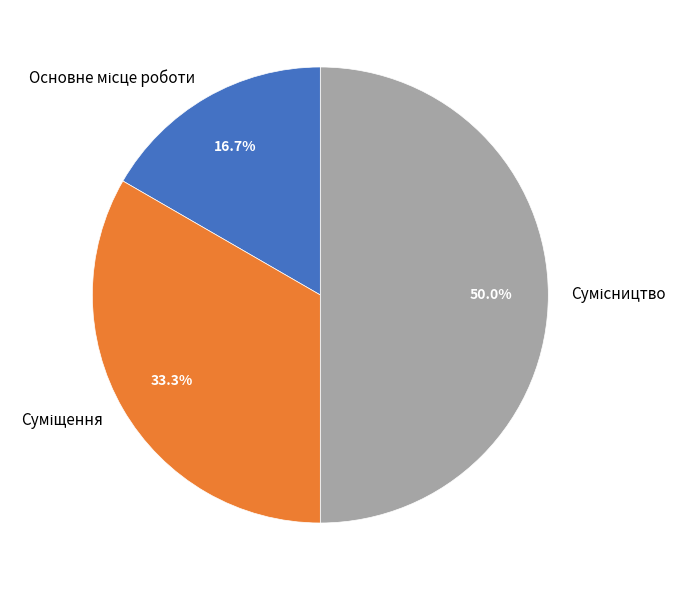

What percentage is NOT represented by Основне місце роботи?

83.3%